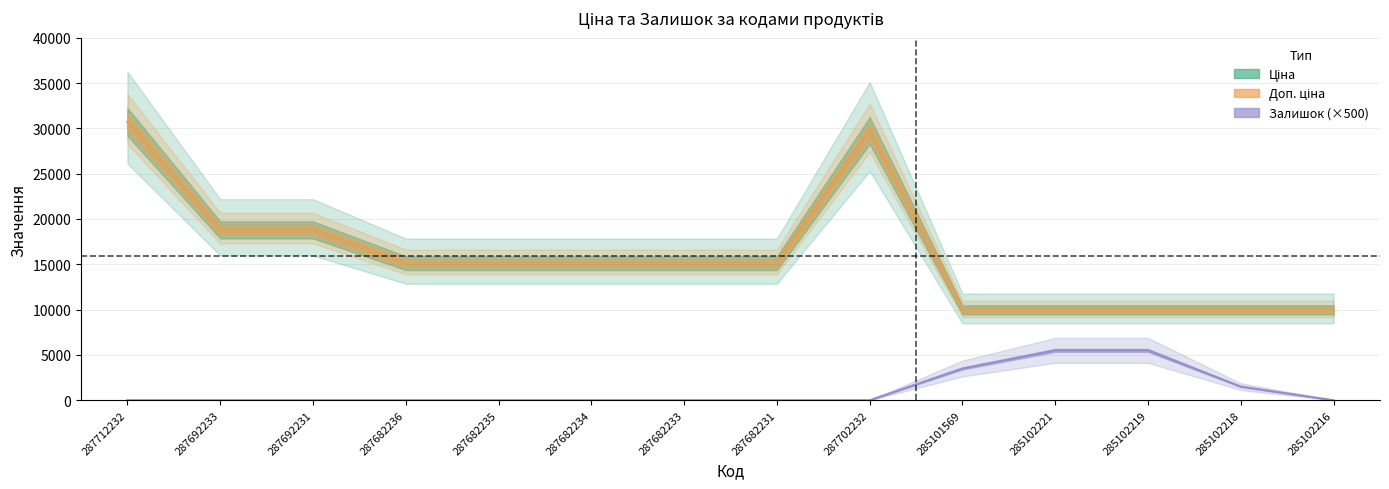

What is the sum of the Ціна values at 285102218 and 285102221?

19950.0